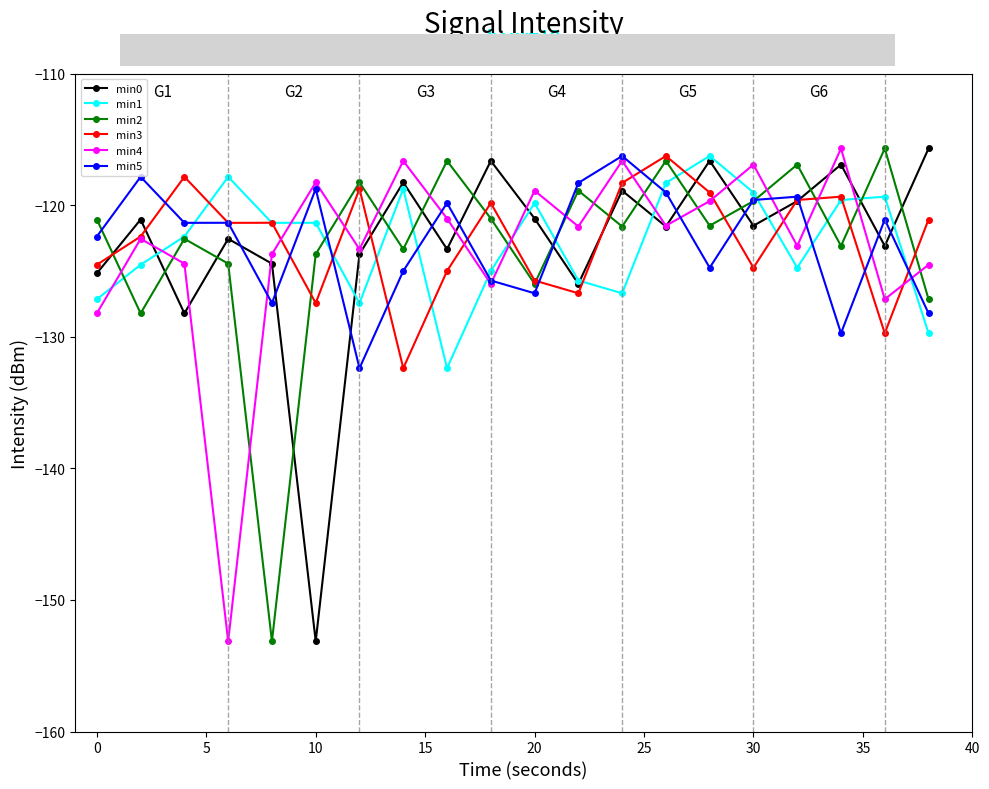

What is the value of the min0 point at the 16th from the left?

-121.6